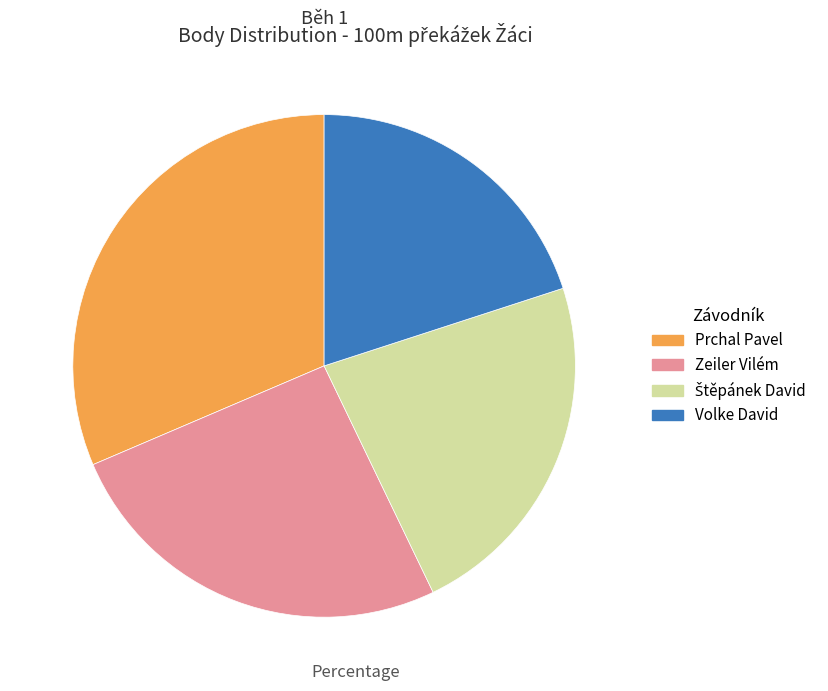

What is the smallest slice in the pie chart?

Volke David